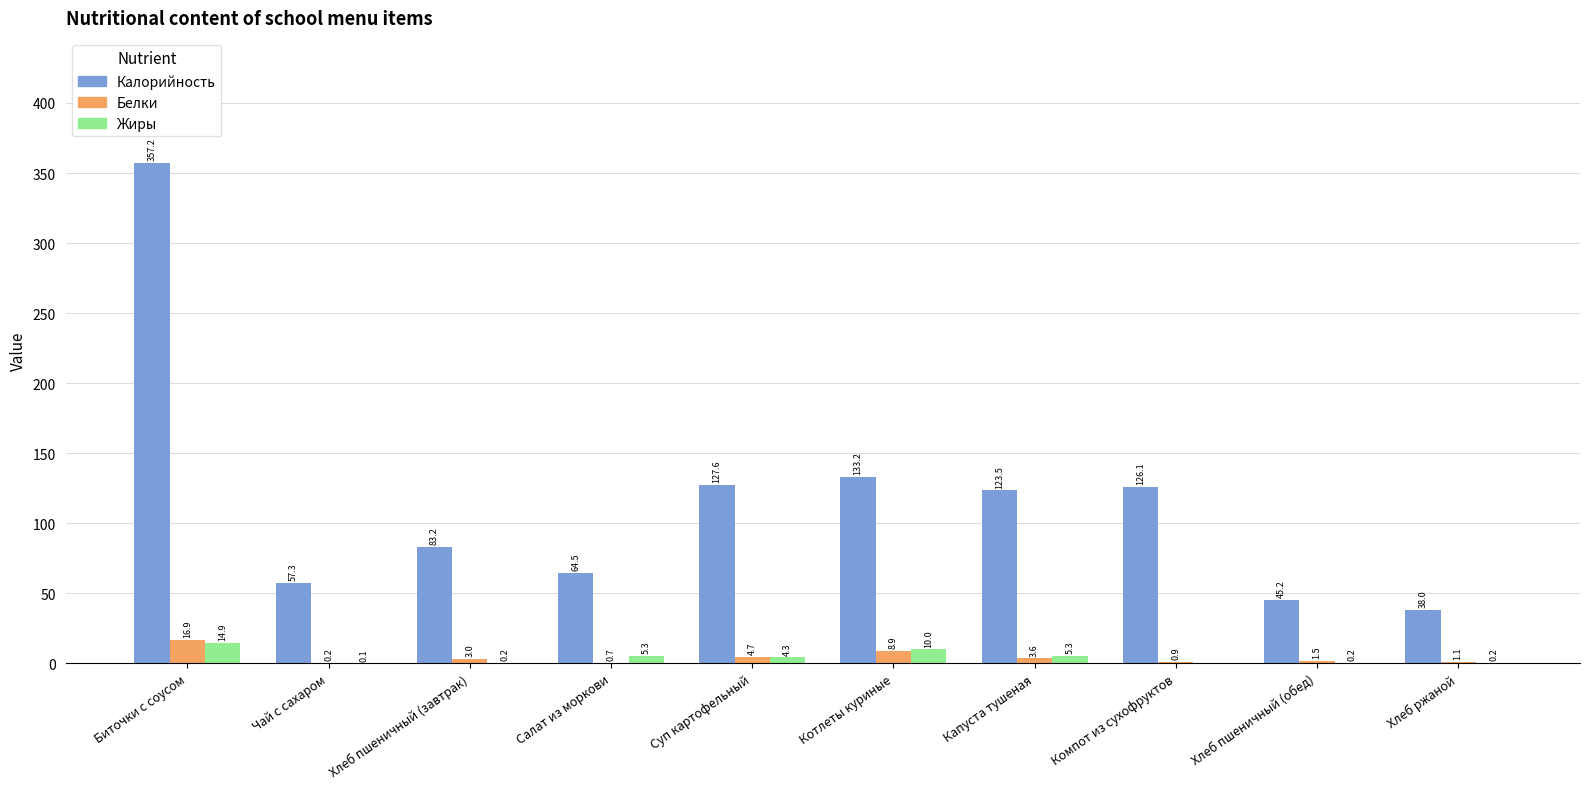

Is the value of Жиры at Котлеты куриные greater than the value of Калорийность at Капуста тушеная?

No